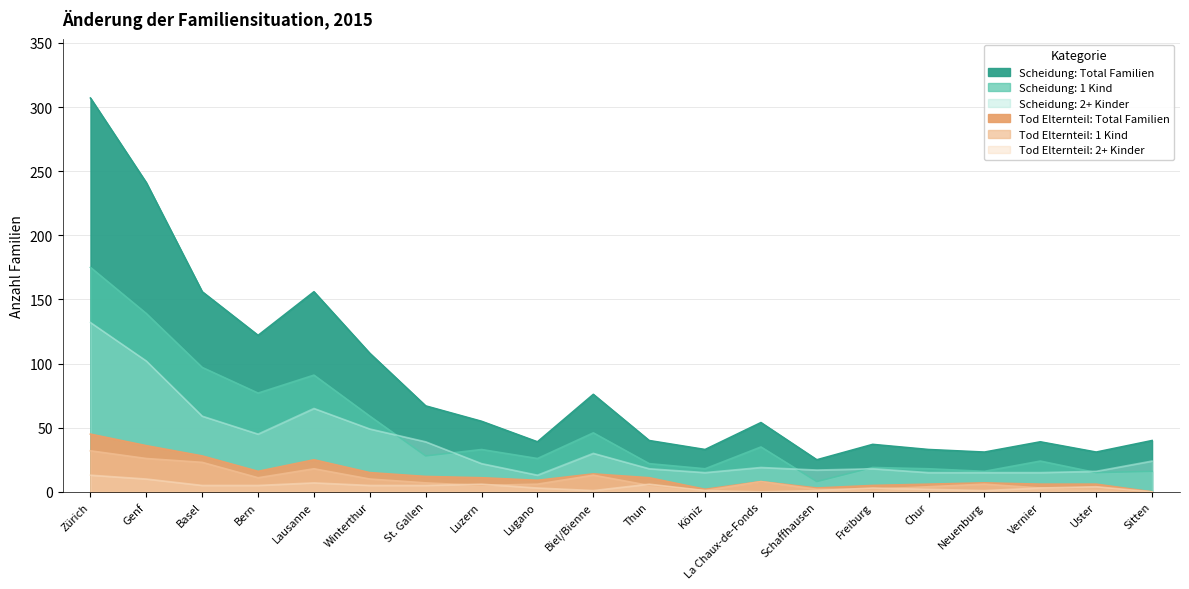

What is the spread (max minus min) of values at Genf?

231